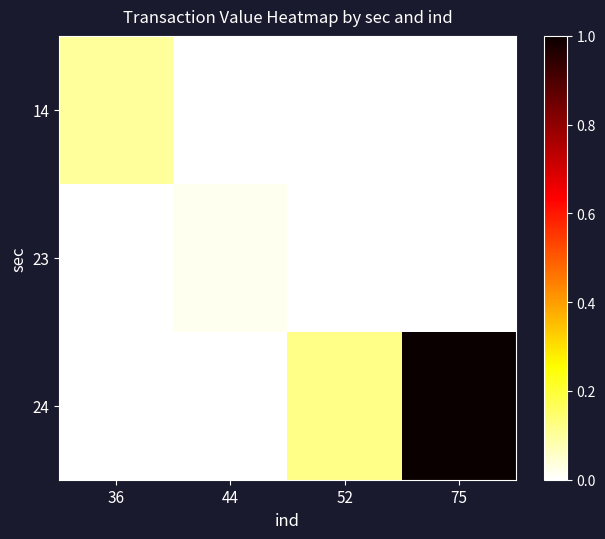

Between 75 and 52, which is larger?

75